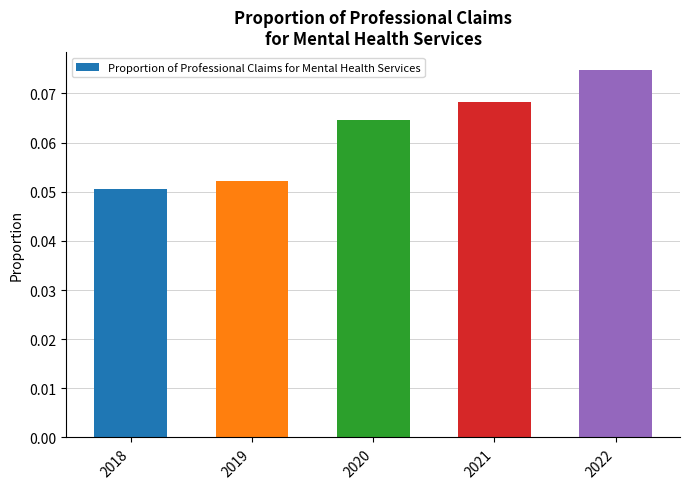

Where is the data nearest to the value 0?

2018